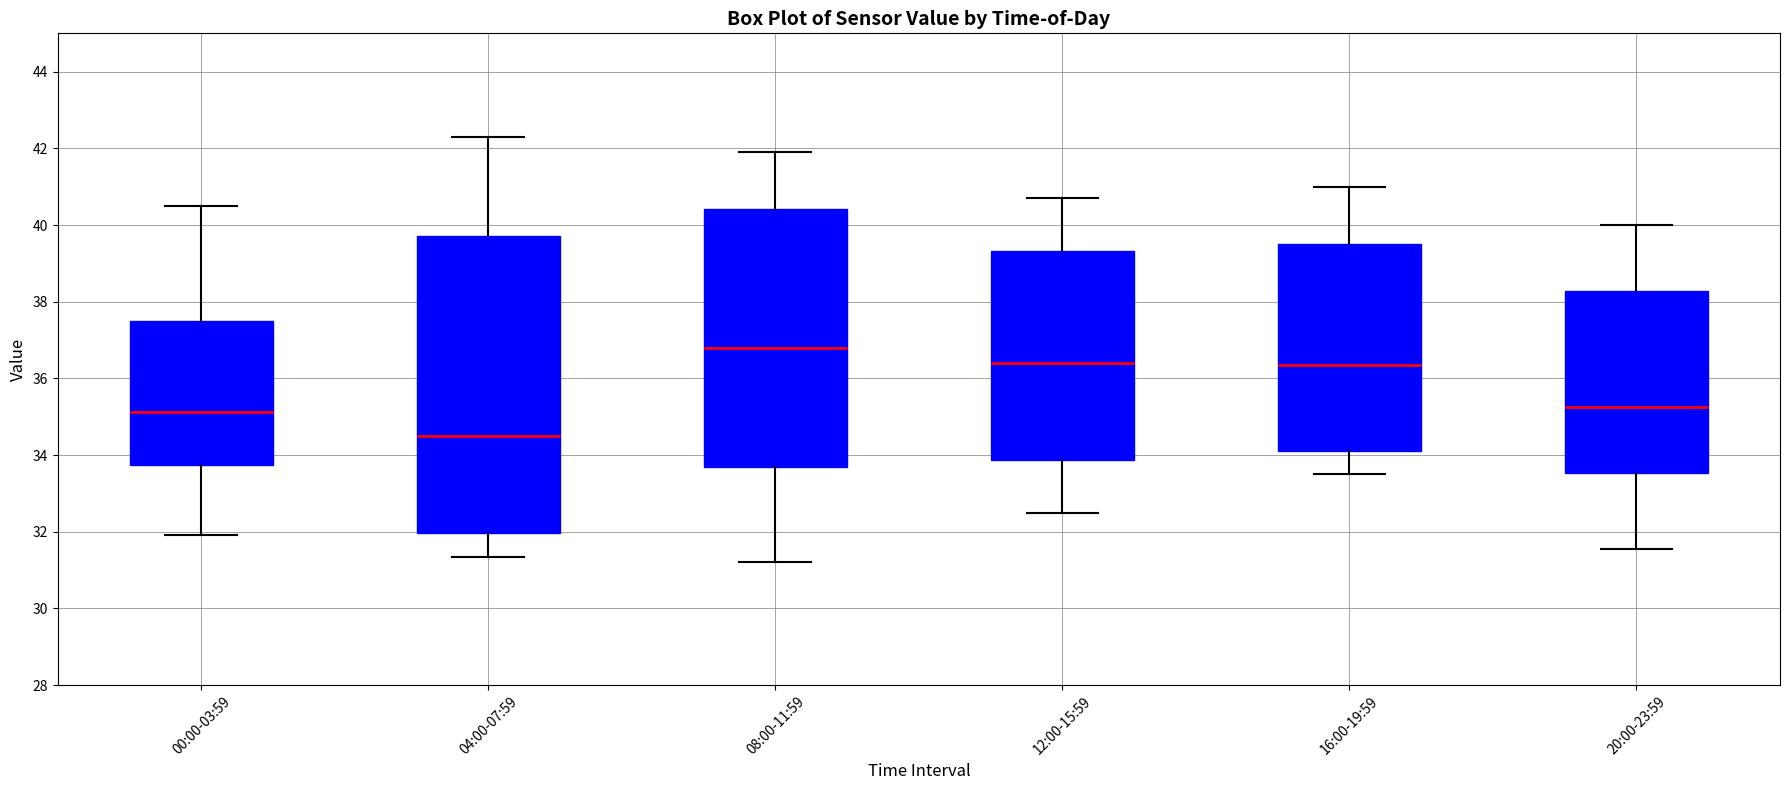

Reading left to right, read every box against the y-axis: the position of its median line, the range the box covers, and the ends of its whiskers. The values are not printed on the chart, so give them approximately, as read against the axis.

00:00-03:59: median 35.2, box 33.8 to 37.4, whiskers 32.0 to 40.4
04:00-07:59: median 34.6, box 32.0 to 39.8, whiskers 31.4 to 42.4
08:00-11:59: median 36.8, box 33.8 to 40.4, whiskers 31.2 to 42.0
12:00-15:59: median 36.4, box 33.8 to 39.4, whiskers 32.6 to 40.8
16:00-19:59: median 36.4, box 34.2 to 39.6, whiskers 33.6 to 41.0
20:00-23:59: median 35.2, box 33.6 to 38.2, whiskers 31.6 to 40.0